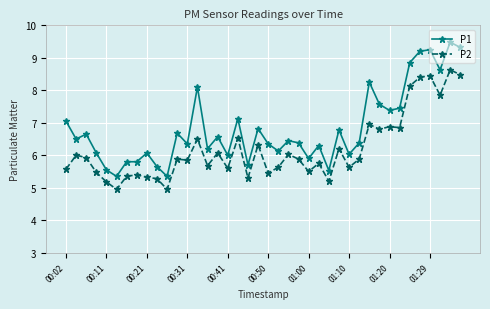

What is the value of the P2 point at the 25th from the left?

5.5